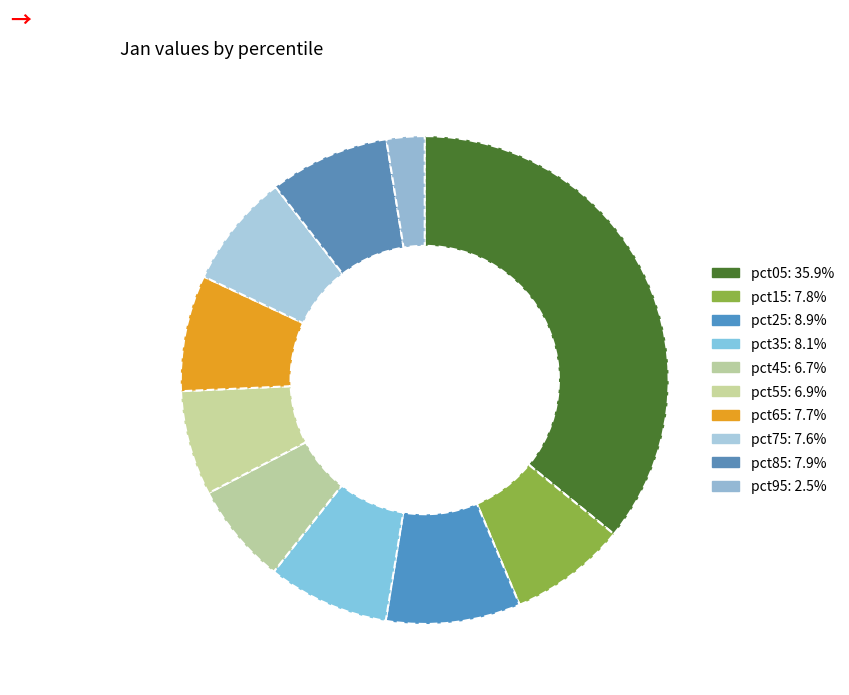

What is the largest slice in the pie chart?

pct05